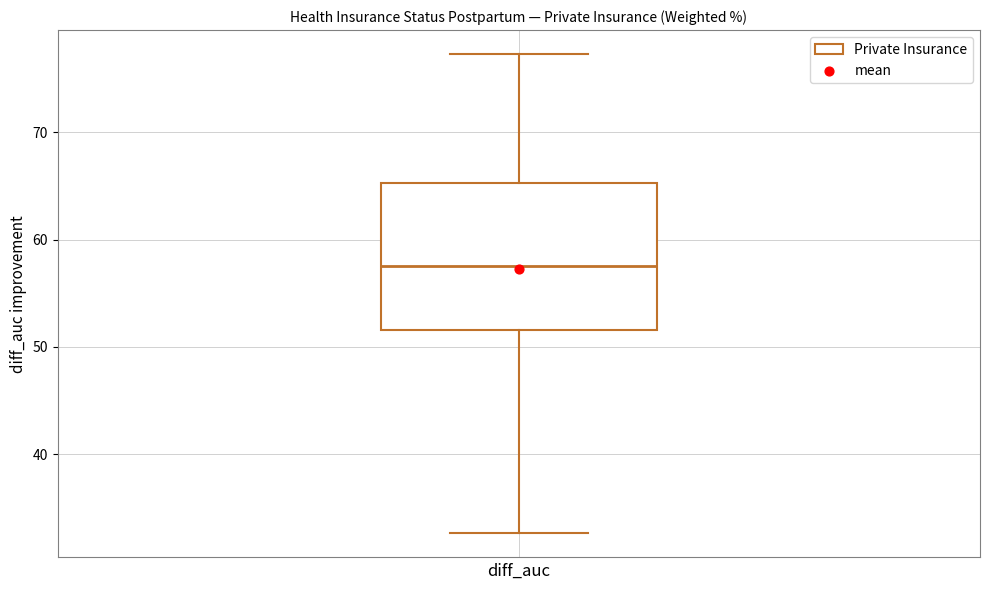

Read this box plot against the y-axis: the position of the median line, the range covered by the box, and the ends of both whiskers. The values are not printed on the chart, so give them approximately, as read against the axis.

median 58, box 52 to 65, whiskers 33 to 77